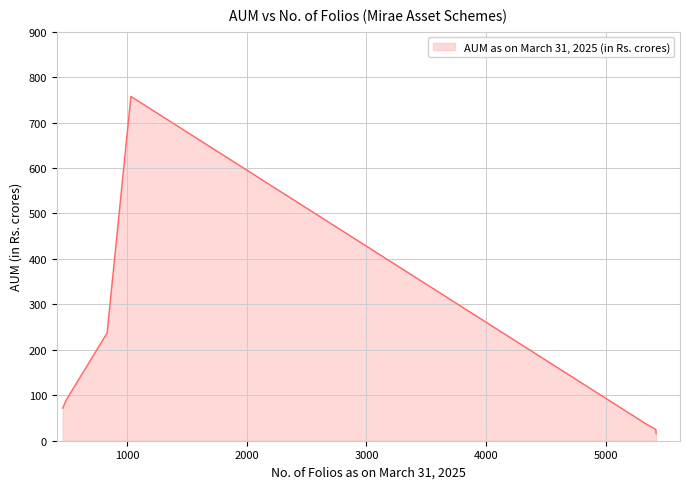

True or false: the data has more than 2 interior local peaks.

False